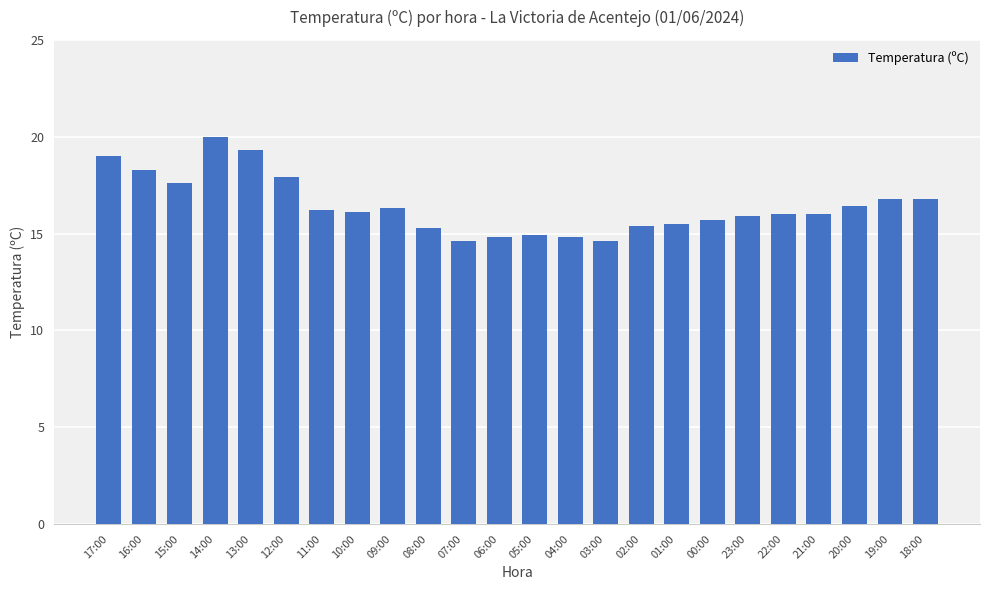

What is the sum of the values at 07:00 and 21:00?

30.6